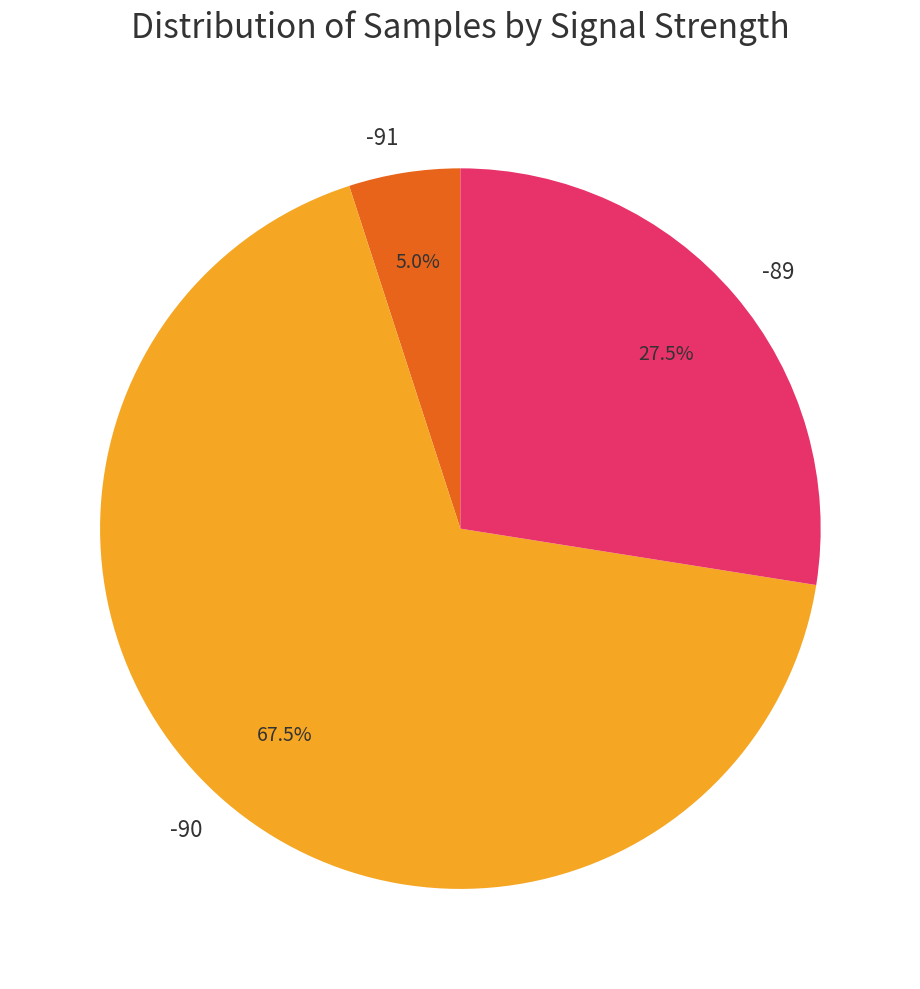

How many slices are in this pie chart?

3